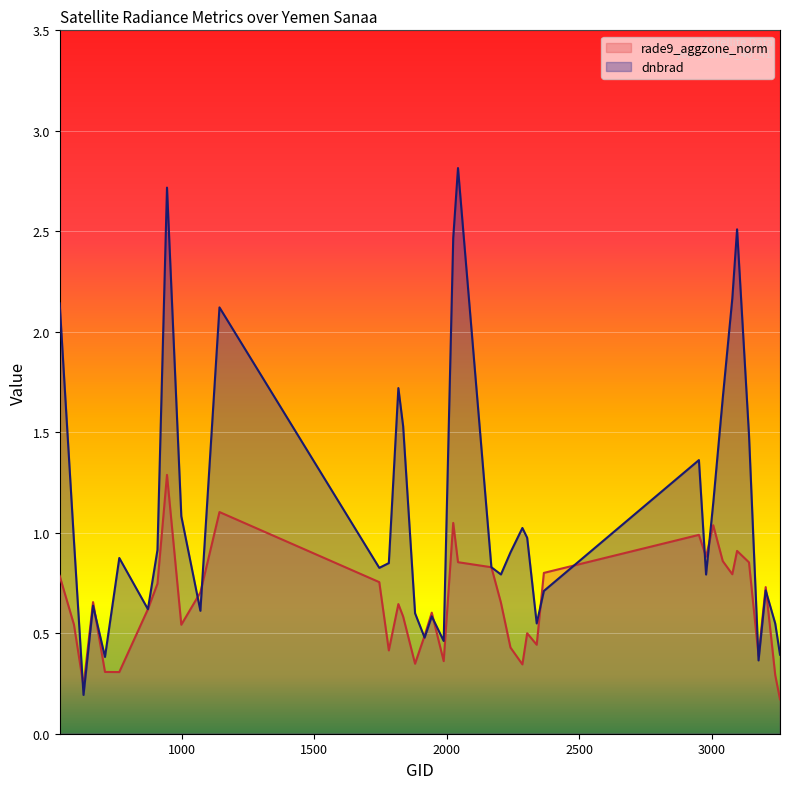

What is the greatest value displayed?

2.8